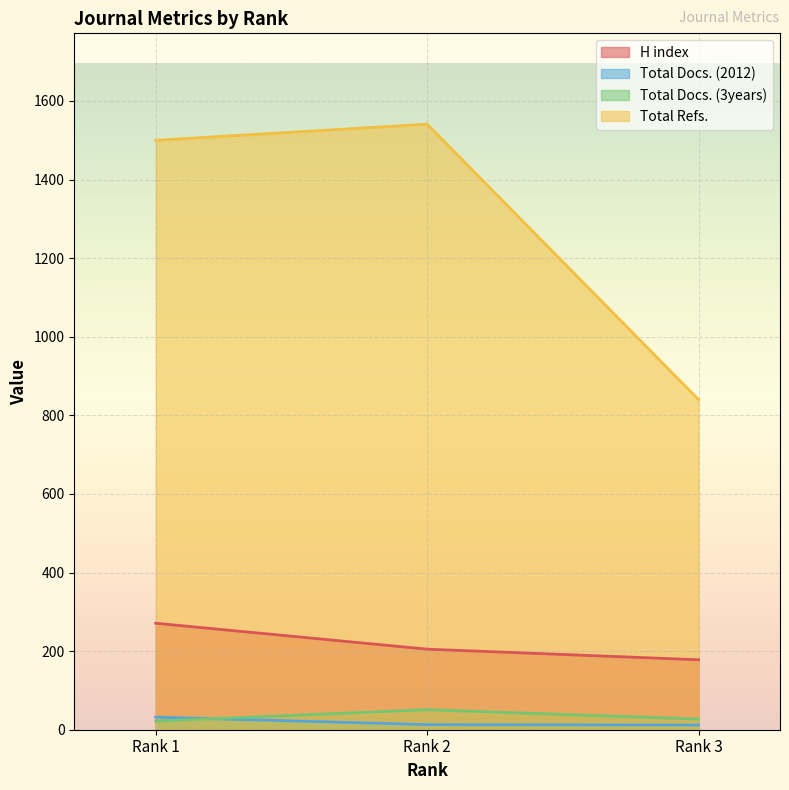

At which label does Total Docs. (3years) reach its minimum?

Rank 1